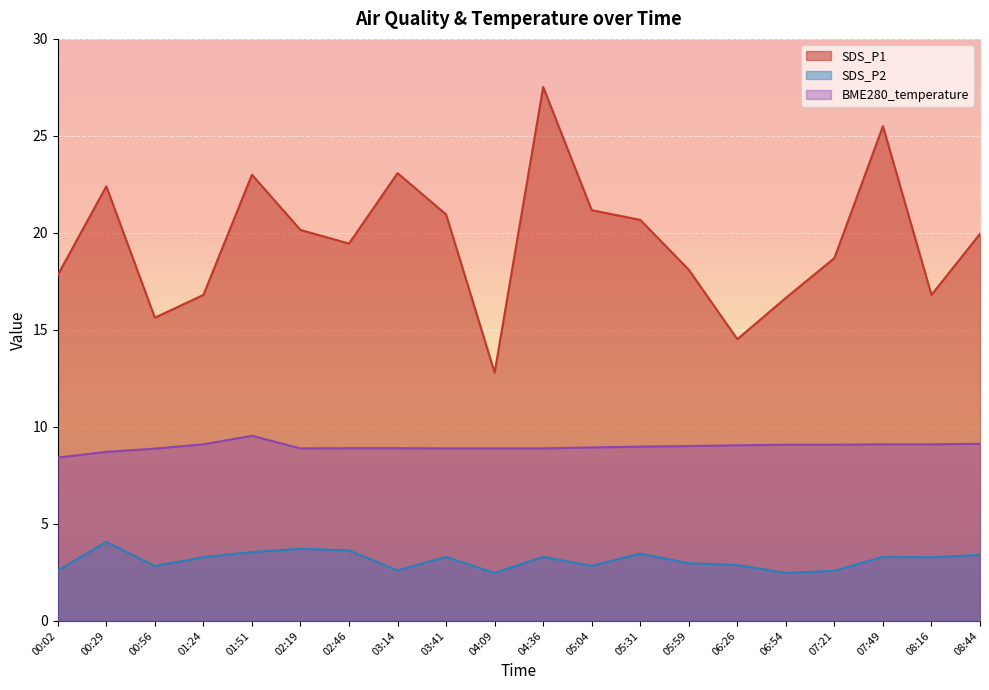

At how many categories does at least one series exceed 8?

20